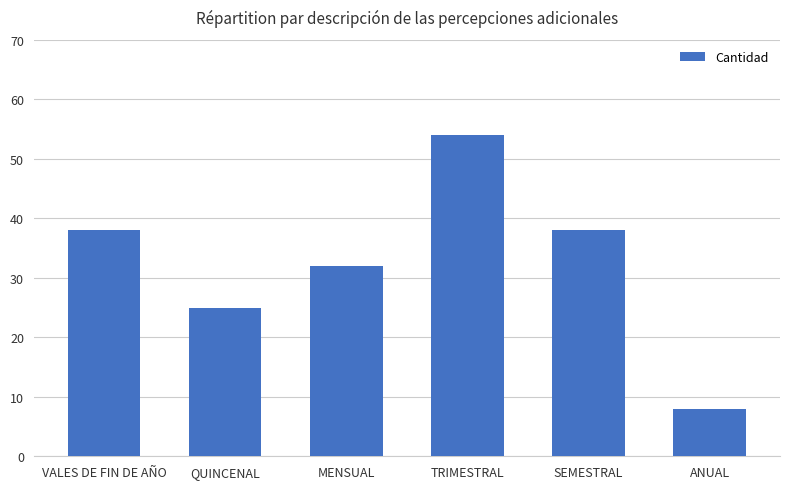

What is the sum of all values?

195